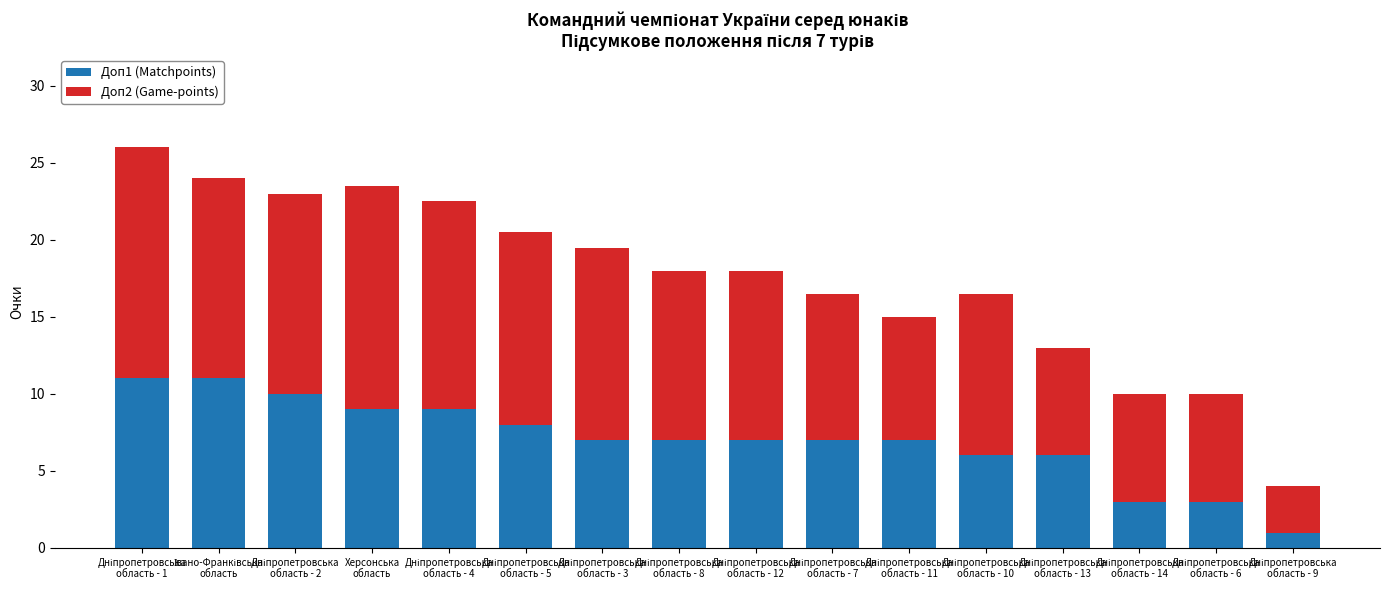

What is the lowest value of the Доп1 (Matchpoints) series?

1.0